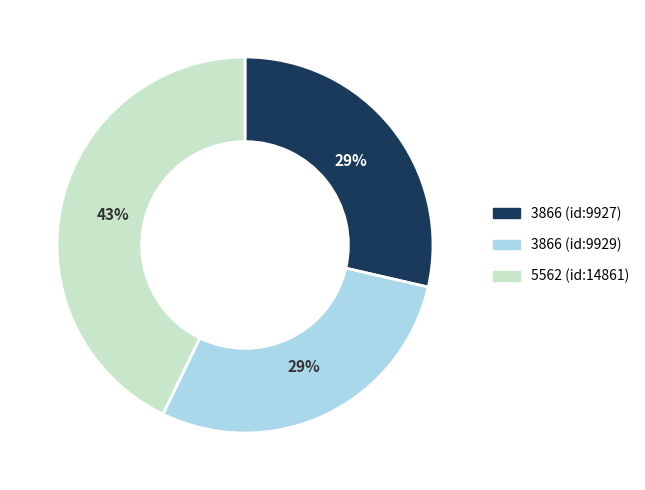

The 3866 (id:9927) slice represents 29% of the pie. True or false?

True